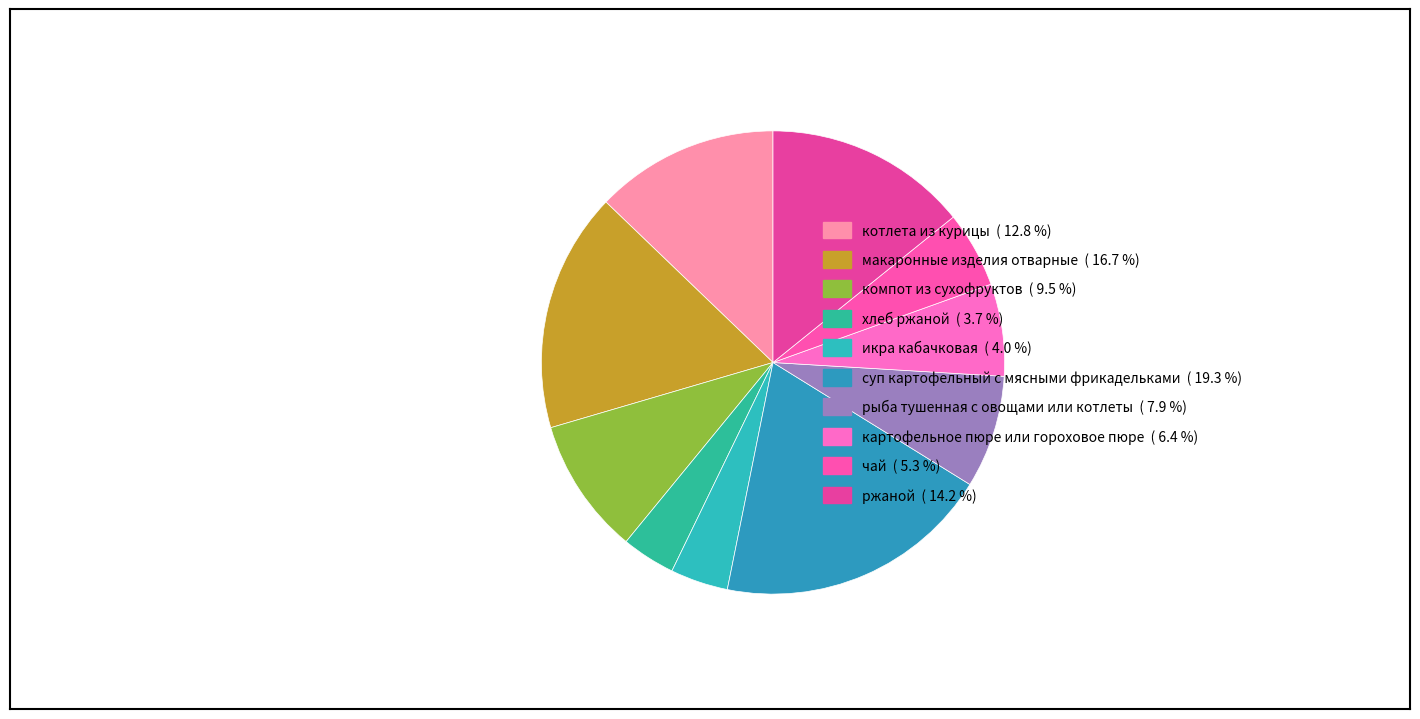

How many slices are in this pie chart?

10